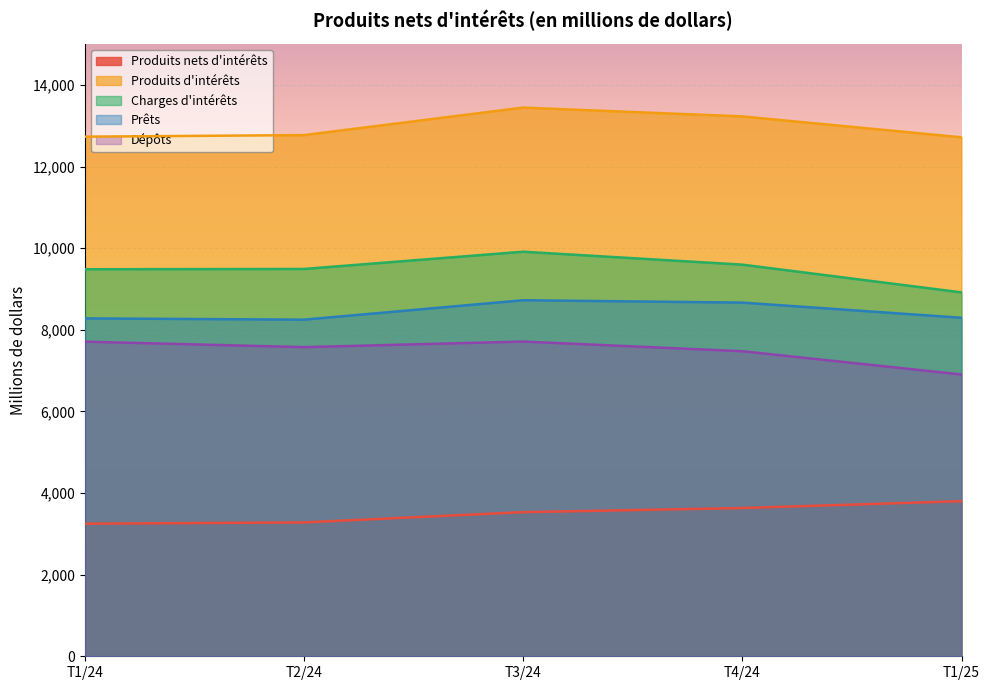

True or false: Dépôts has a value of 6906 at T1/25.

True